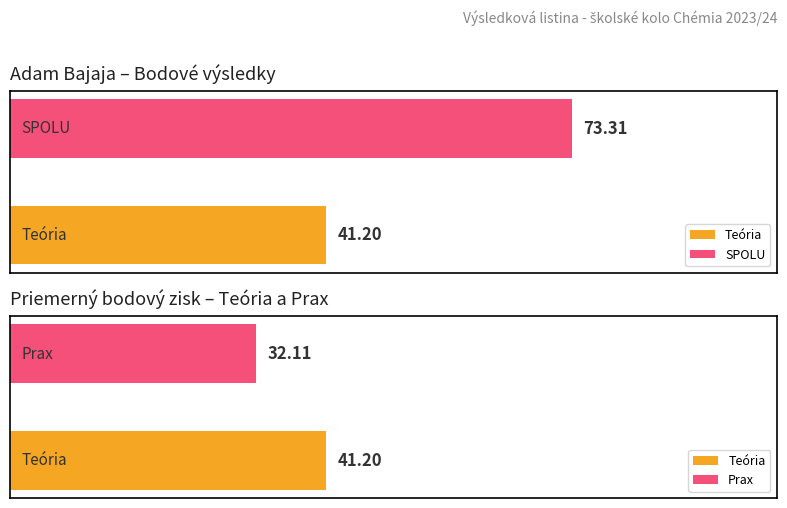

How many groups of bars are there?

2